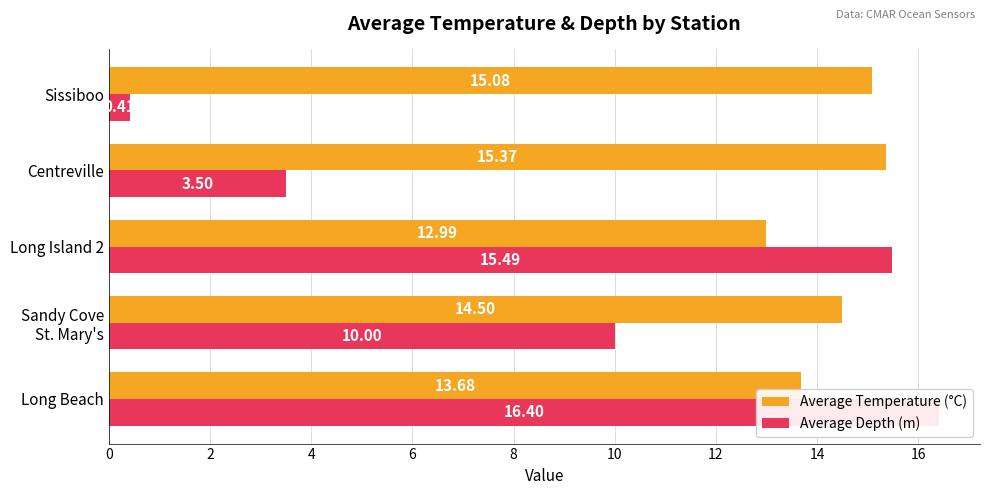

Are the bars grouped side by side (vs. stacked)?

Yes